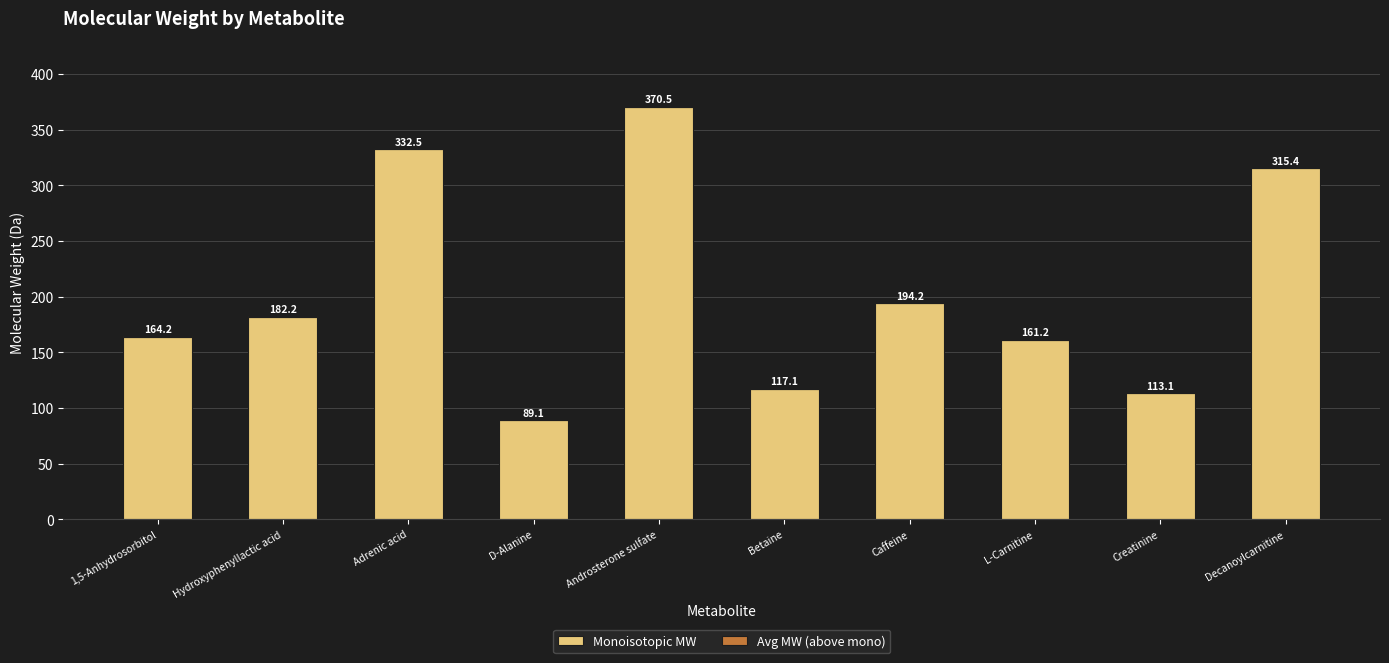

The Monoisotopic MW series shows 89.0 at D-Alanine. True or false?

True